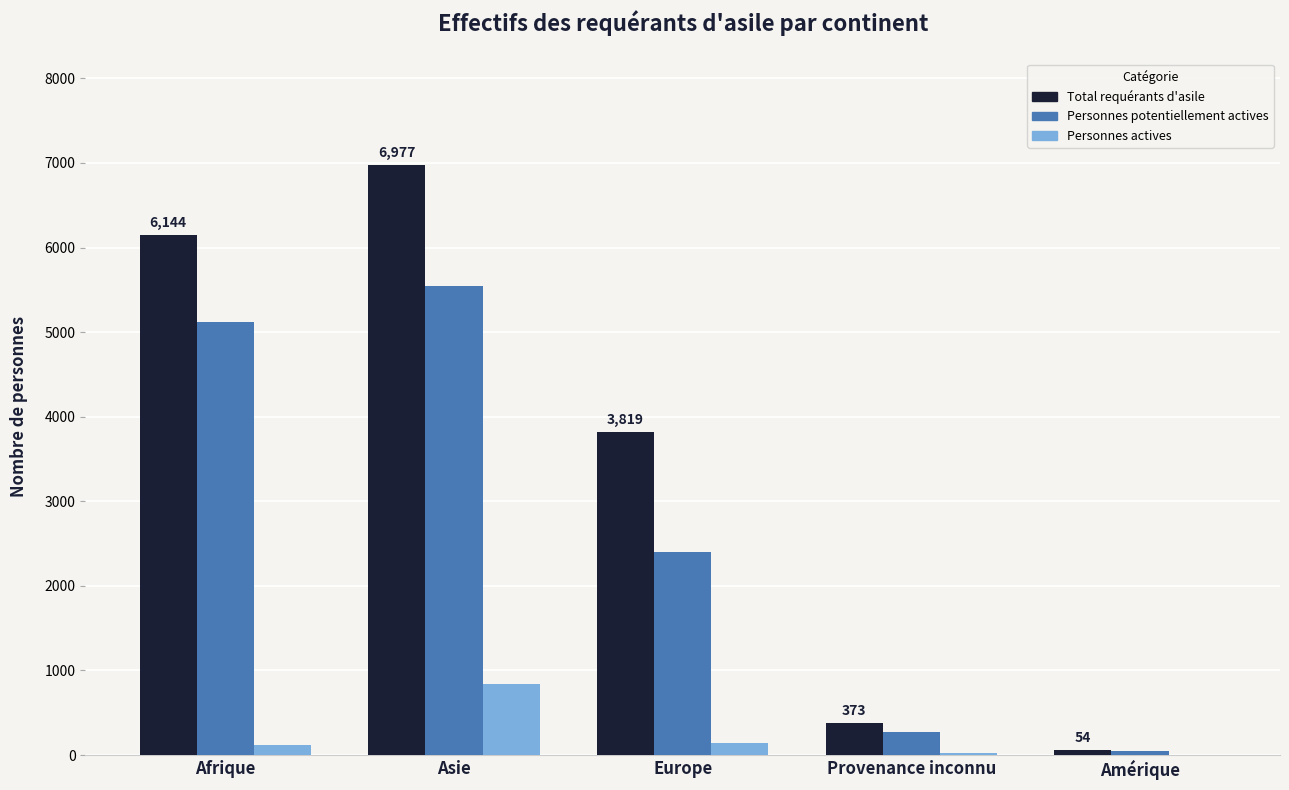

True or false: Total requérants d'asile has a value of 2873 at Asie.

False